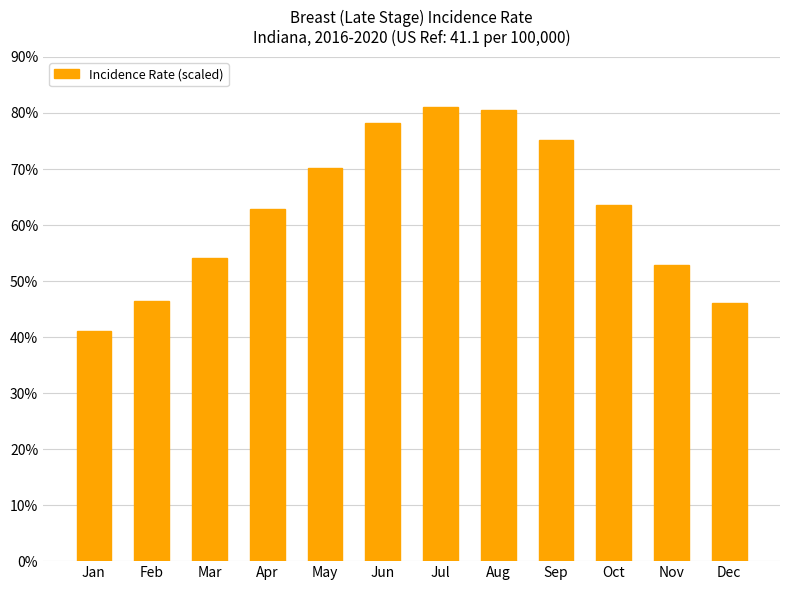

Is it true that the value at May is 116.4?

False